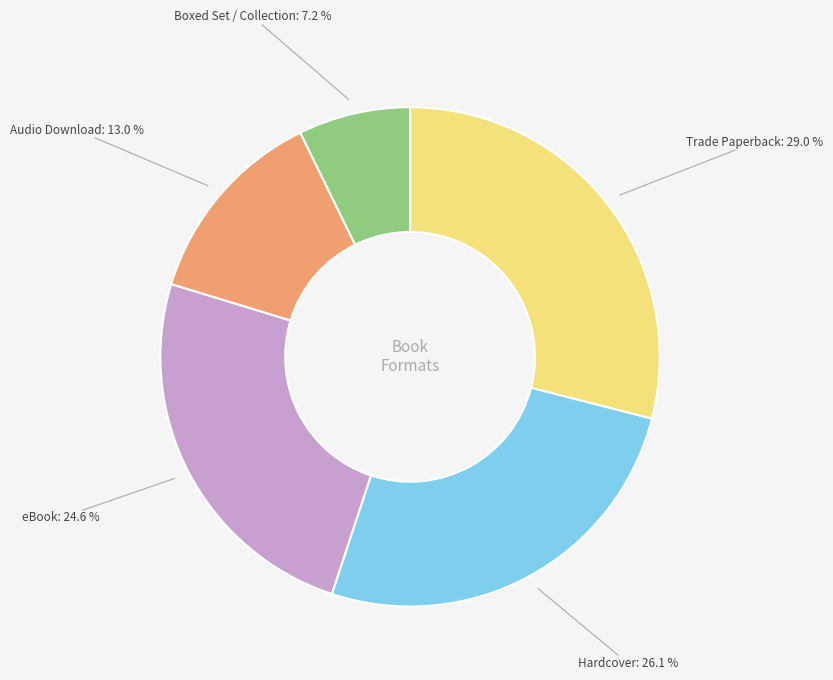

Is there any slice that represents more than half of the pie?

No